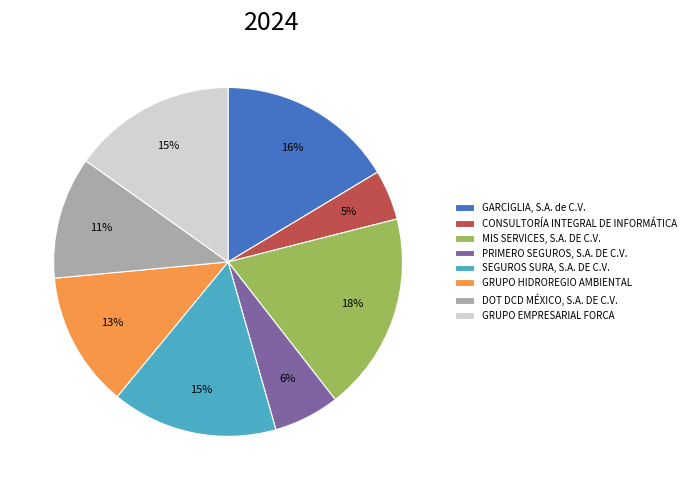

Does GRUPO EMPRESARIAL FORCA account for over 50% of the chart?

No